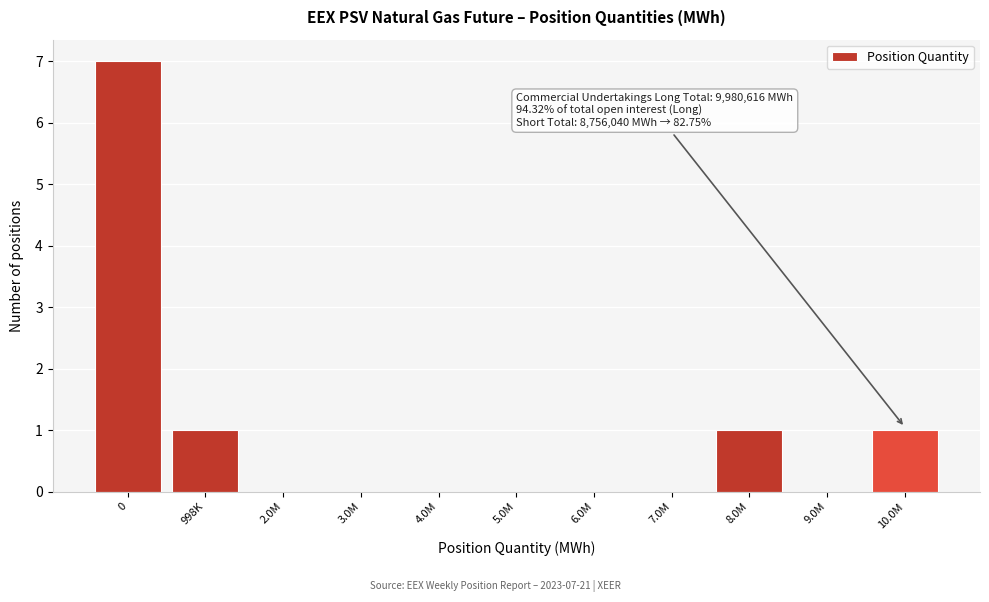

Reading right to left, transcribe all the data shown in this chart.

10.0M=1	9.0M=0	8.0M=1	7.0M=0	6.0M=0	5.0M=0	4.0M=0	3.0M=0	2.0M=0	998K=1	0=7